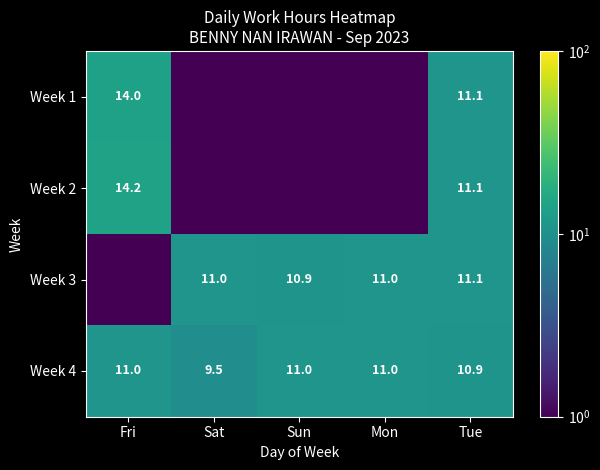

Is the value of Week 2 at Fri greater than the value of Week 1 at Tue?

Yes